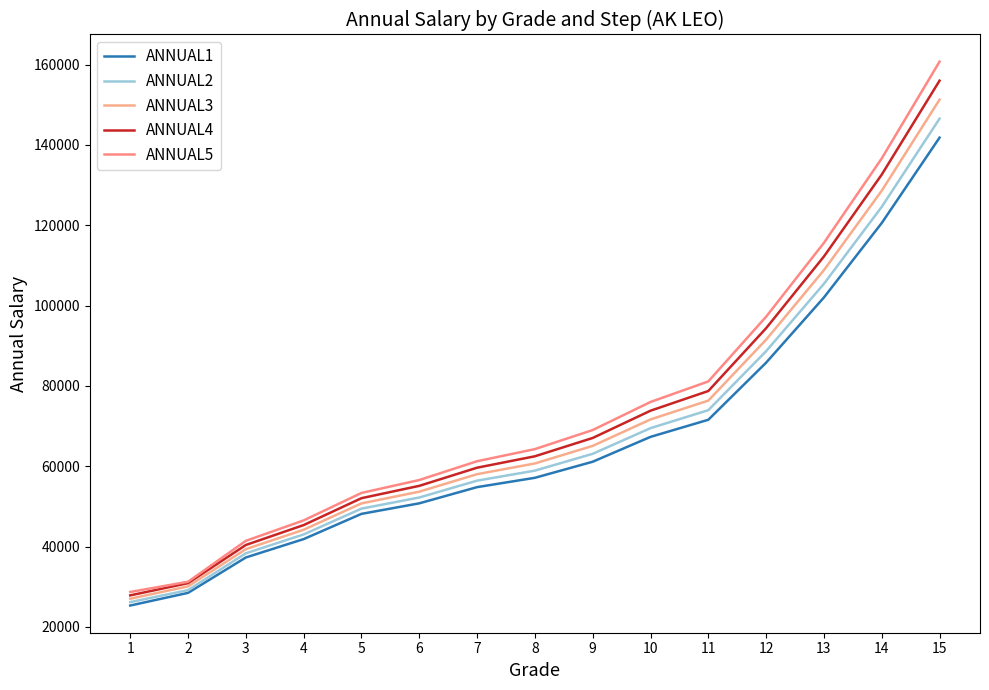

Is this an area chart (filled region under the line)?

No